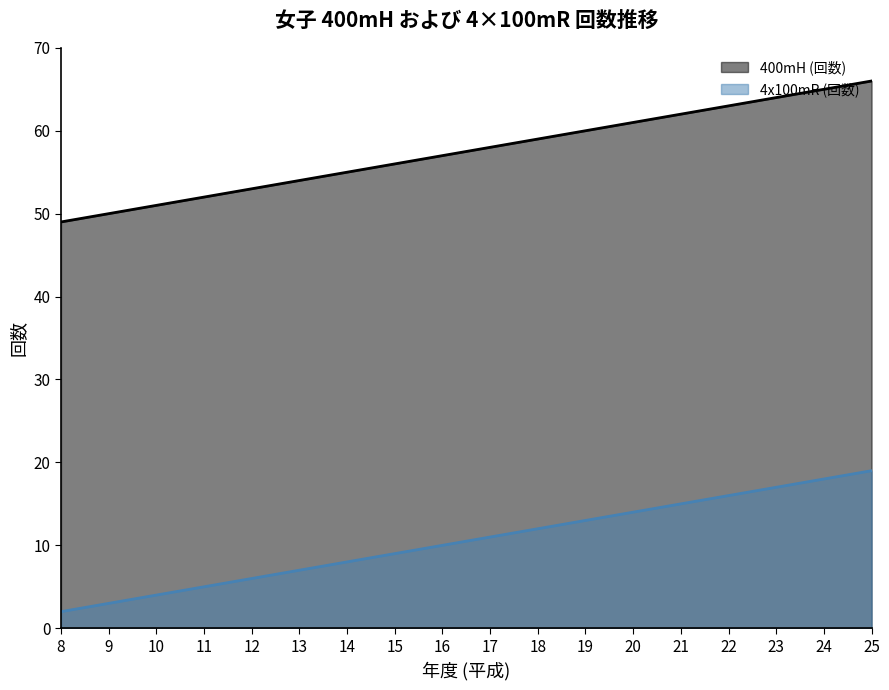

Where is 4x100mR (回数) nearest to the value 10?

16